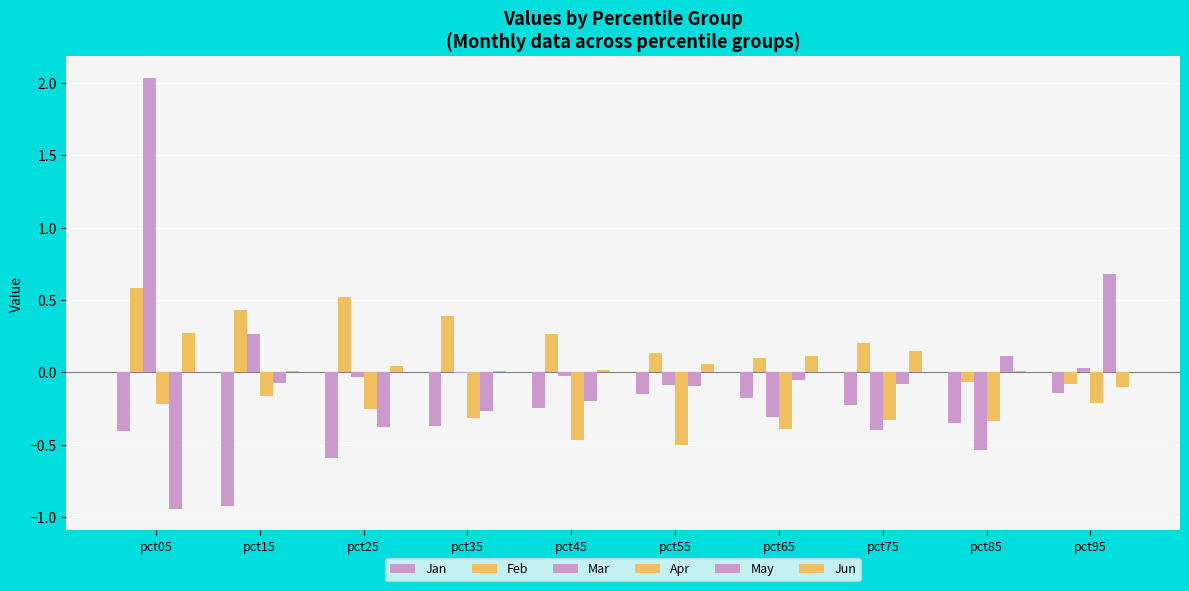

How many data points in May are above 0?

2